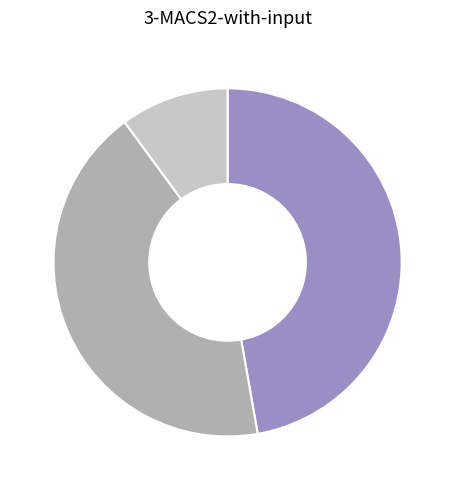

Is there any slice that represents more than half of the pie?

No